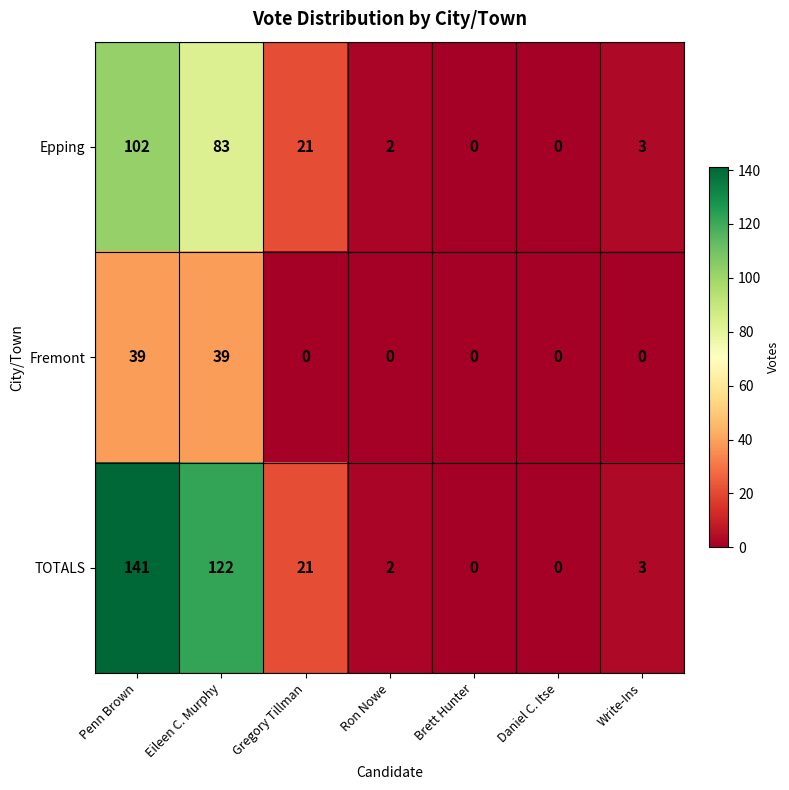

Which series has the largest total across all categories?

TOTALS